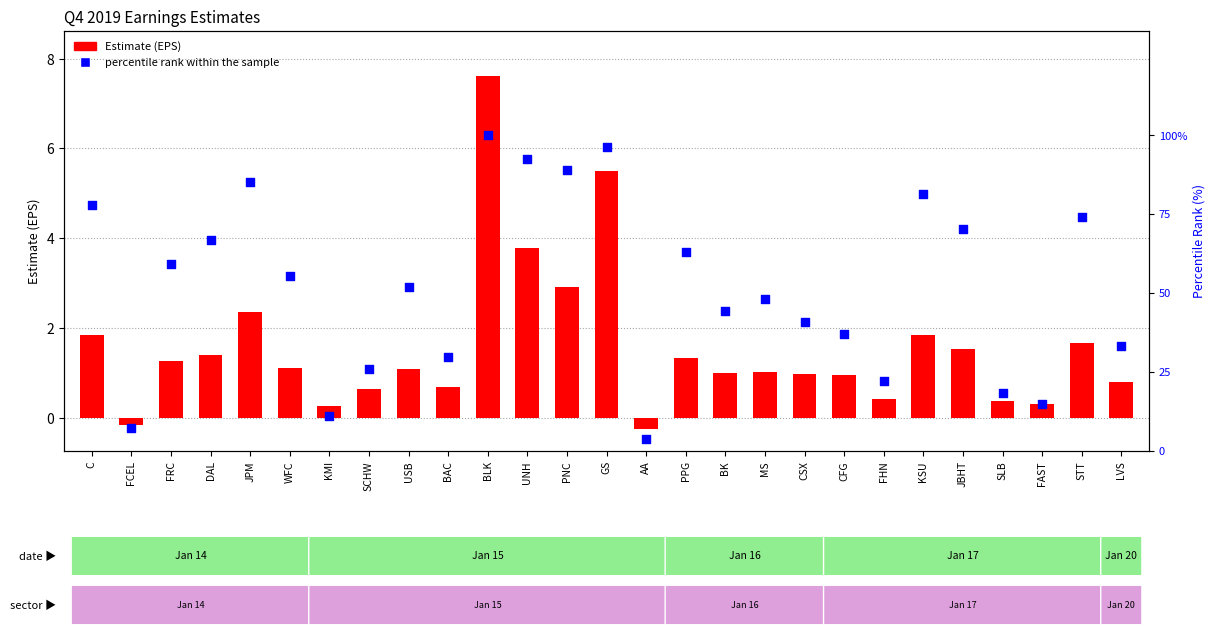

What is the total value across all series at MS?

49.2